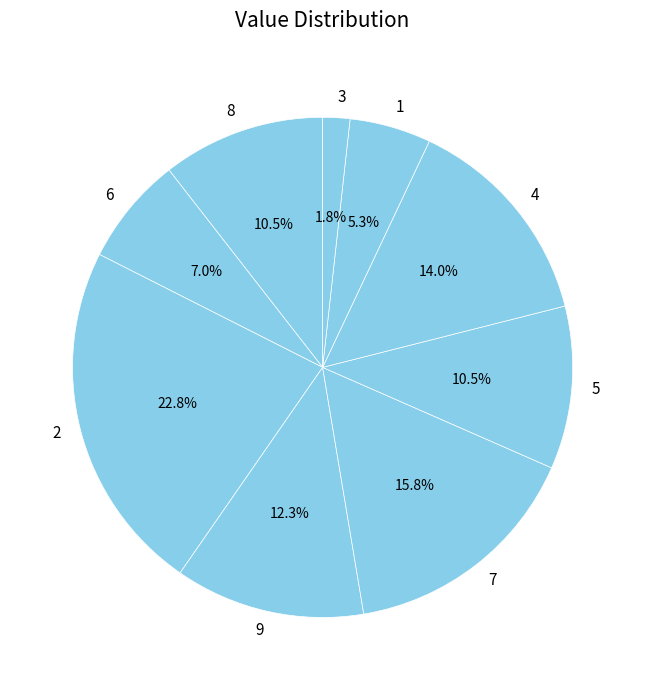

True or false: 3 accounts for 2% of the total.

True